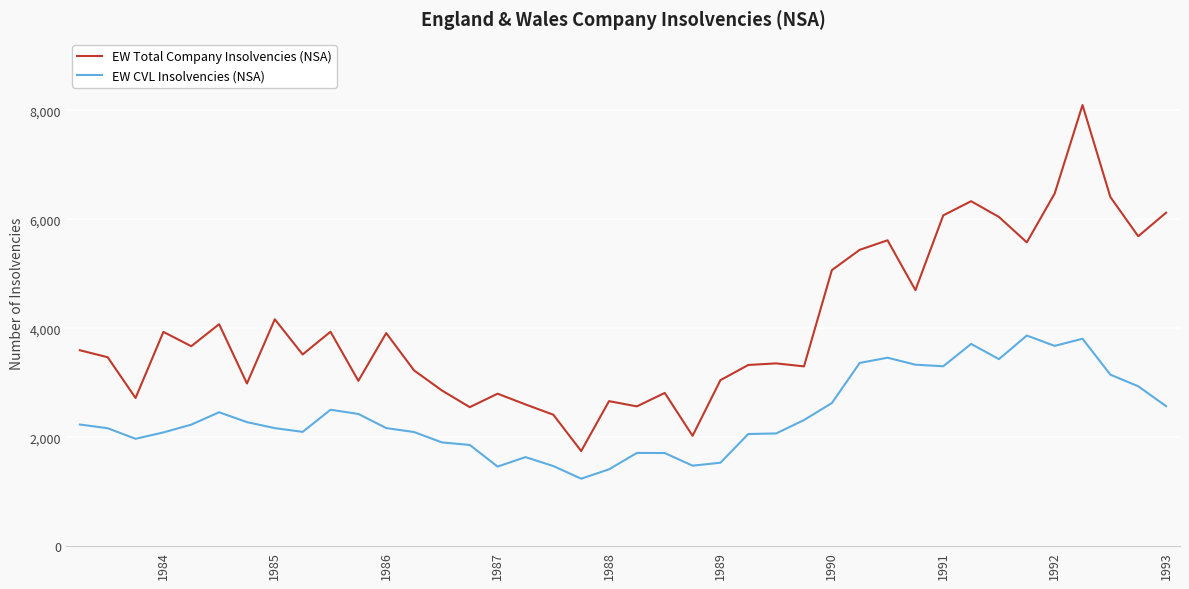

What is the difference between the maximum and minimum values in the EW Total Company Insolvencies (NSA) series?

6350